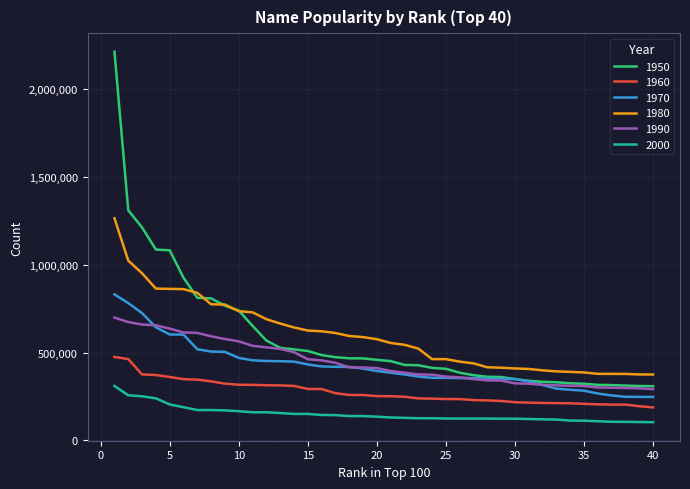

What is the lowest value of the 2000 series?

102609